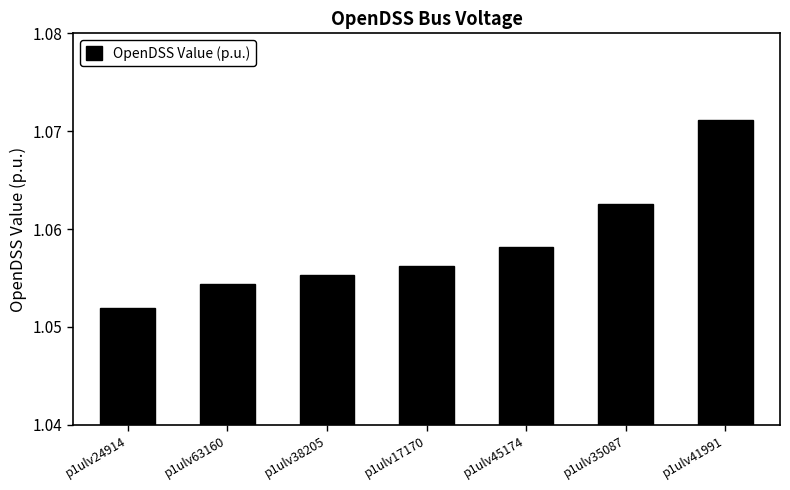

What position from the right is p1ulv35087?

2